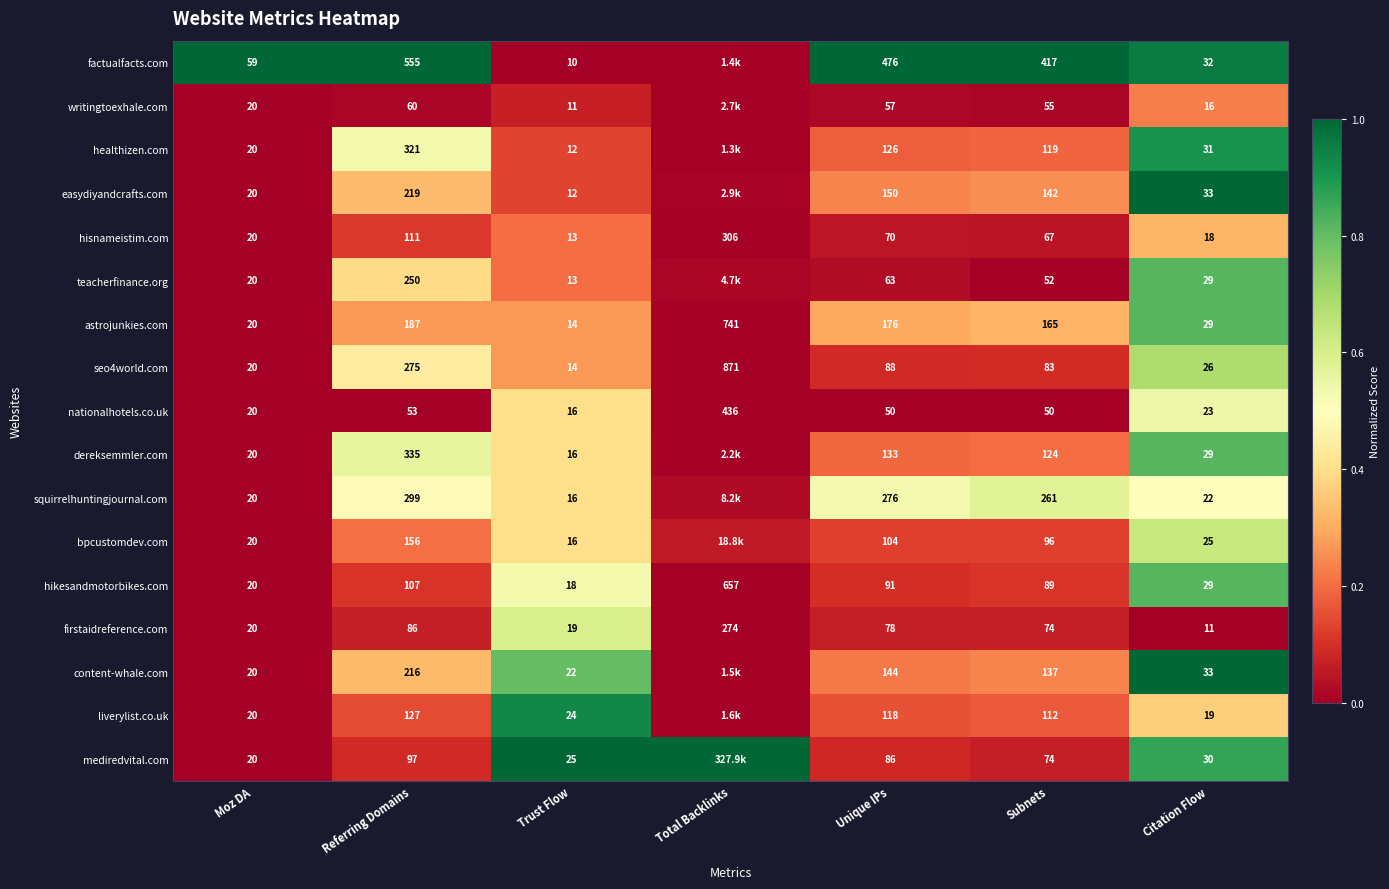

Is the value of seo4world.com at Trust Flow greater than the value of liverylist.co.uk at Trust Flow?

No